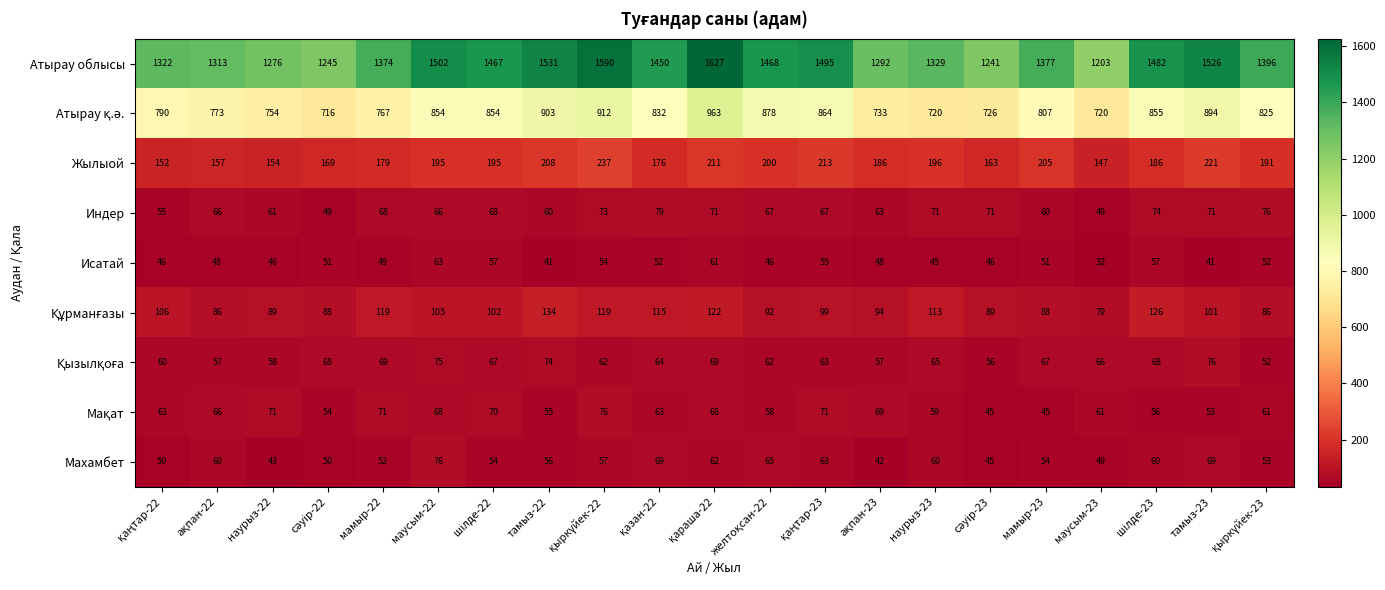

The value of Исатай at мамыр-22 is 49. True or false?

True